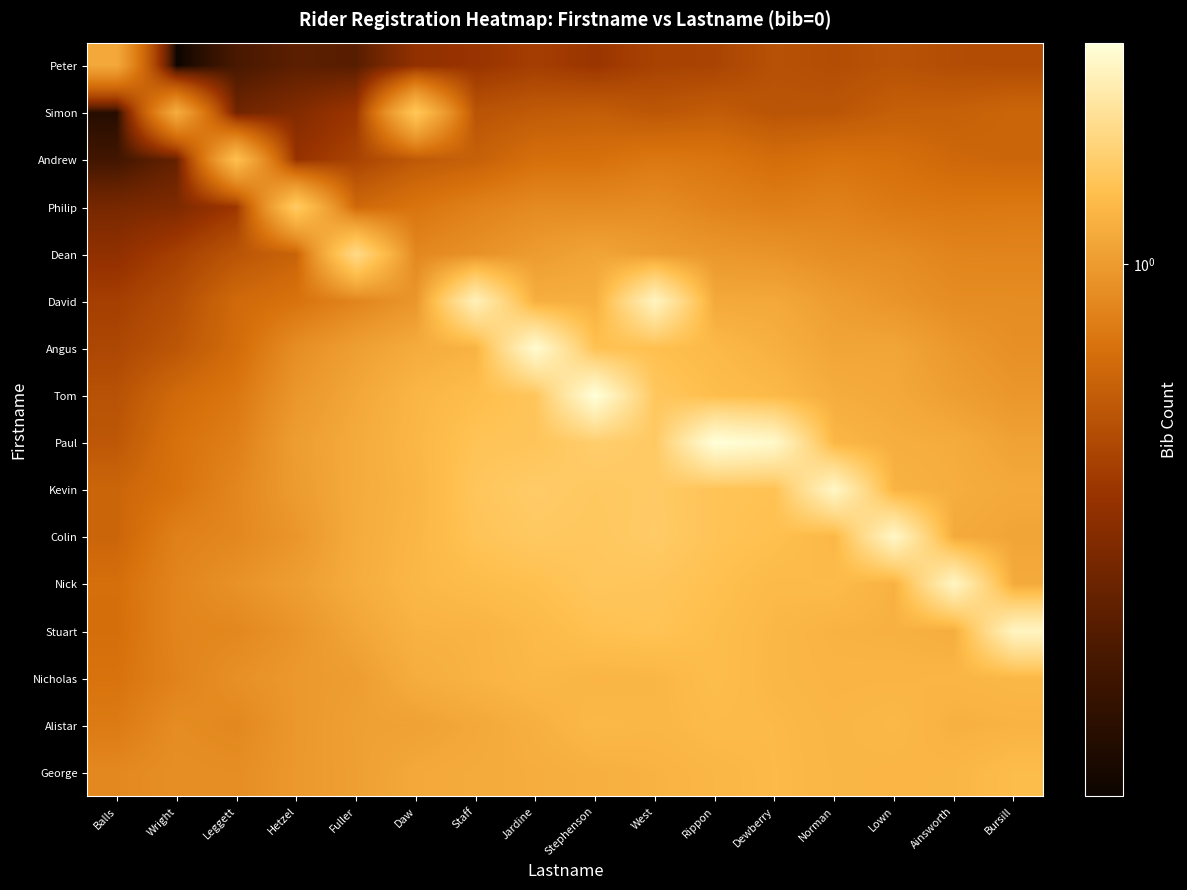

Reading right to left, transcribe all the data shown in this chart.

Peter: Bursill=0.5	Ainsworth=0.5	Lown=0.5	Norman=0.5	Dewberry=0.5	Rippon=0.5	West=0.5	Stephenson=0.4	Jardine=0.4	Staff=0.4	Daw=0.4	Fuller=0.2	Hetzel=0.2	Leggett=0.2	Wright=0.1	Balls=1.1
Simon: Bursill=0.6	Ainsworth=0.6	Lown=0.6	Norman=0.6	Dewberry=0.5	Rippon=0.6	West=0.6	Stephenson=0.6	Jardine=0.6	Staff=0.5	Daw=1.4	Fuller=0.4	Hetzel=0.3	Leggett=0.3	Wright=1.2	Balls=0.1
Andrew: Bursill=0.6	Ainsworth=0.7	Lown=0.7	Norman=0.7	Dewberry=0.7	Rippon=0.7	West=0.8	Stephenson=0.7	Jardine=0.7	Staff=0.6	Daw=0.6	Fuller=0.5	Hetzel=0.4	Leggett=1.3	Wright=0.3	Balls=0.2
Philip: Bursill=0.8	Ainsworth=0.8	Lown=0.8	Norman=0.8	Dewberry=0.8	Rippon=0.8	West=0.9	Stephenson=0.9	Jardine=0.9	Staff=0.8	Daw=0.7	Fuller=0.7	Hetzel=1.5	Leggett=0.4	Wright=0.3	Balls=0.3
Dean: Bursill=0.8	Ainsworth=0.8	Lown=0.9	Norman=0.9	Dewberry=0.9	Rippon=1.0	West=1.0	Stephenson=1.1	Jardine=1.0	Staff=0.9	Daw=0.9	Fuller=1.7	Hetzel=0.6	Leggett=0.5	Wright=0.4	Balls=0.4
David: Bursill=0.9	Ainsworth=0.9	Lown=0.9	Norman=1.0	Dewberry=1.1	Rippon=1.1	West=2.2	Stephenson=1.2	Jardine=1.2	Staff=2.1	Daw=1.0	Fuller=0.8	Hetzel=0.7	Leggett=0.7	Wright=0.5	Balls=0.4
Angus: Bursill=0.9	Ainsworth=1.0	Lown=1.1	Norman=1.1	Dewberry=1.2	Rippon=1.3	West=1.3	Stephenson=1.4	Jardine=2.3	Staff=1.2	Daw=1.1	Fuller=1.0	Hetzel=0.9	Leggett=0.7	Wright=0.6	Balls=0.5
Tom: Bursill=1.0	Ainsworth=1.0	Lown=1.1	Norman=1.1	Dewberry=1.3	Rippon=1.3	West=1.4	Stephenson=2.4	Jardine=1.4	Staff=1.3	Daw=1.2	Fuller=1.1	Hetzel=1.0	Leggett=0.8	Wright=0.7	Balls=0.5
Paul: Bursill=1.1	Ainsworth=1.1	Lown=1.2	Norman=1.2	Dewberry=2.3	Rippon=2.4	West=1.5	Stephenson=1.5	Jardine=1.4	Staff=1.4	Daw=1.2	Fuller=1.1	Hetzel=1.0	Leggett=0.8	Wright=0.7	Balls=0.6
Kevin: Bursill=1.1	Ainsworth=1.2	Lown=1.2	Norman=2.2	Dewberry=1.4	Rippon=1.4	West=1.5	Stephenson=1.4	Jardine=1.5	Staff=1.4	Daw=1.2	Fuller=1.1	Hetzel=1.0	Leggett=0.8	Wright=0.7	Balls=0.6
Colin: Bursill=1.1	Ainsworth=1.1	Lown=2.3	Norman=1.3	Dewberry=1.3	Rippon=1.4	West=1.5	Stephenson=1.4	Jardine=1.5	Staff=1.4	Daw=1.2	Fuller=1.1	Hetzel=1.0	Leggett=0.9	Wright=0.8	Balls=0.6
Nick: Bursill=1.1	Ainsworth=2.2	Lown=1.2	Norman=1.3	Dewberry=1.3	Rippon=1.3	West=1.4	Stephenson=1.4	Jardine=1.3	Staff=1.3	Daw=1.3	Fuller=1.1	Hetzel=1.0	Leggett=0.9	Wright=0.8	Balls=0.7
Stuart: Bursill=2.2	Ainsworth=1.2	Lown=1.2	Norman=1.2	Dewberry=1.2	Rippon=1.3	West=1.4	Stephenson=1.4	Jardine=1.3	Staff=1.2	Daw=1.2	Fuller=1.1	Hetzel=0.9	Leggett=0.9	Wright=0.8	Balls=0.7
Nicholas: Bursill=1.3	Ainsworth=1.2	Lown=1.2	Norman=1.2	Dewberry=1.2	Rippon=1.3	West=1.2	Stephenson=1.2	Jardine=1.3	Staff=1.2	Daw=1.2	Fuller=1.0	Hetzel=1.0	Leggett=0.9	Wright=0.8	Balls=0.7
Alistar: Bursill=1.2	Ainsworth=1.2	Lown=1.3	Norman=1.2	Dewberry=1.3	Rippon=1.3	West=1.2	Stephenson=1.3	Jardine=1.2	Staff=1.1	Daw=1.1	Fuller=1.0	Hetzel=1.0	Leggett=0.9	Wright=0.9	Balls=0.8
George: Bursill=1.3	Ainsworth=1.2	Lown=1.2	Norman=1.2	Dewberry=1.3	Rippon=1.2	West=1.2	Stephenson=1.2	Jardine=1.2	Staff=1.1	Daw=1.1	Fuller=1.0	Hetzel=1.0	Leggett=0.9	Wright=0.9	Balls=0.9